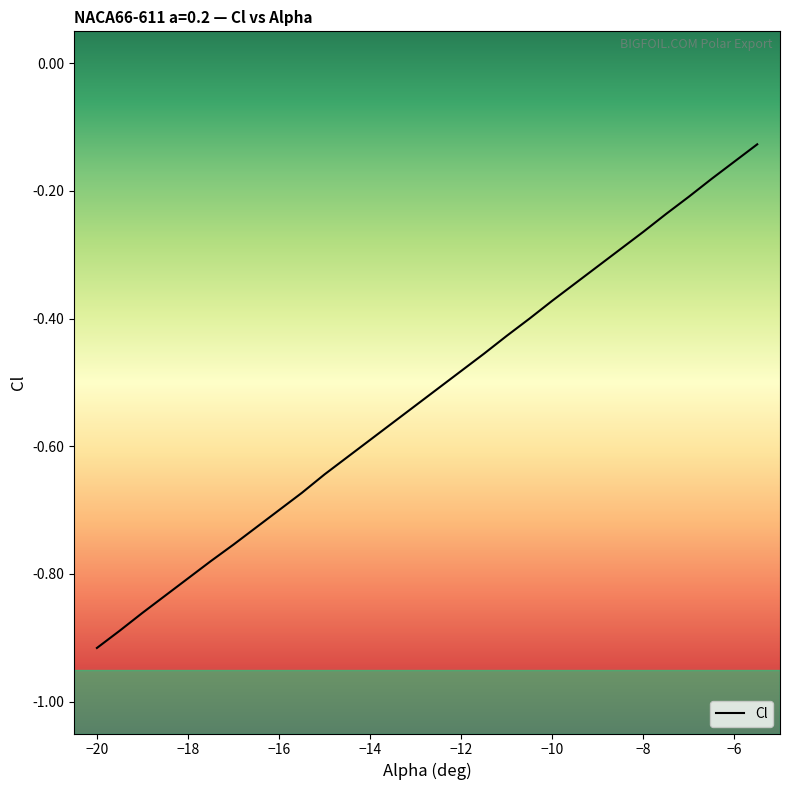

What is the smallest value displayed?

-0.9